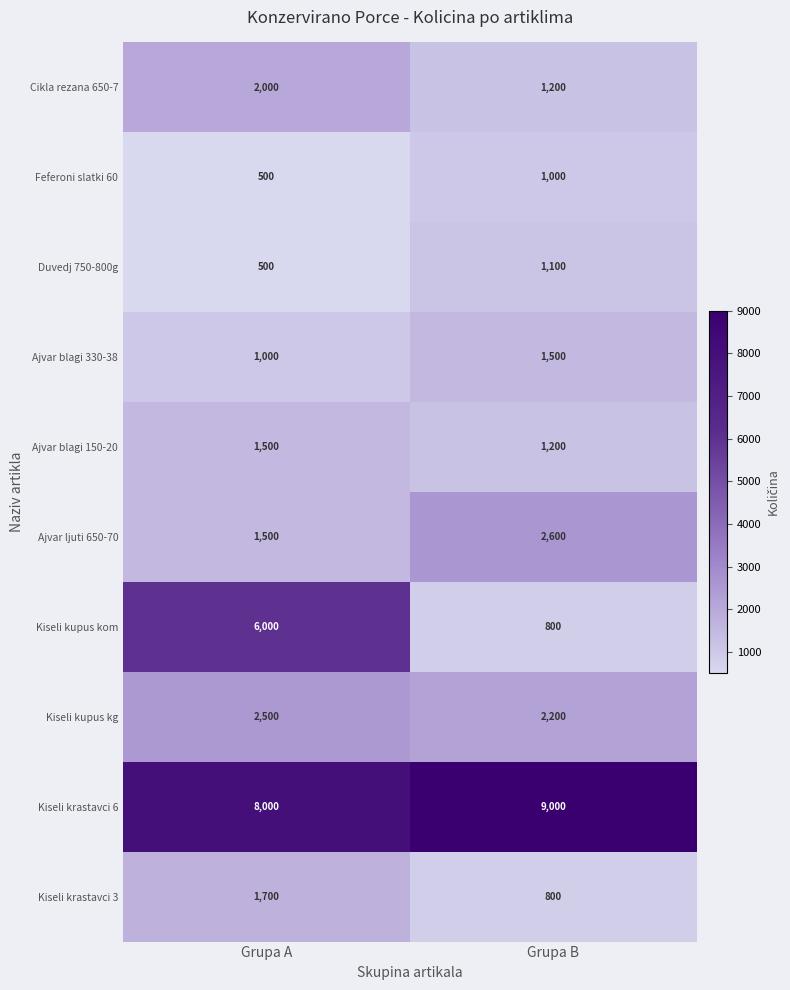

Reading left to right, extract all data points from this chart.

Cikla rezana 650-7: Grupa A=2000	Grupa B=1200
Feferoni slatki 60: Grupa A=500	Grupa B=1000
Duvedj 750-800g: Grupa A=500	Grupa B=1100
Ajvar blagi 330-38: Grupa A=1000	Grupa B=1500
Ajvar blagi 150-20: Grupa A=1500	Grupa B=1200
Ajvar ljuti 650-70: Grupa A=1500	Grupa B=2600
Kiseli kupus kom: Grupa A=6000	Grupa B=800
Kiseli kupus kg: Grupa A=2500	Grupa B=2200
Kiseli krastavci 6: Grupa A=8000	Grupa B=9000
Kiseli krastavci 3: Grupa A=1700	Grupa B=800